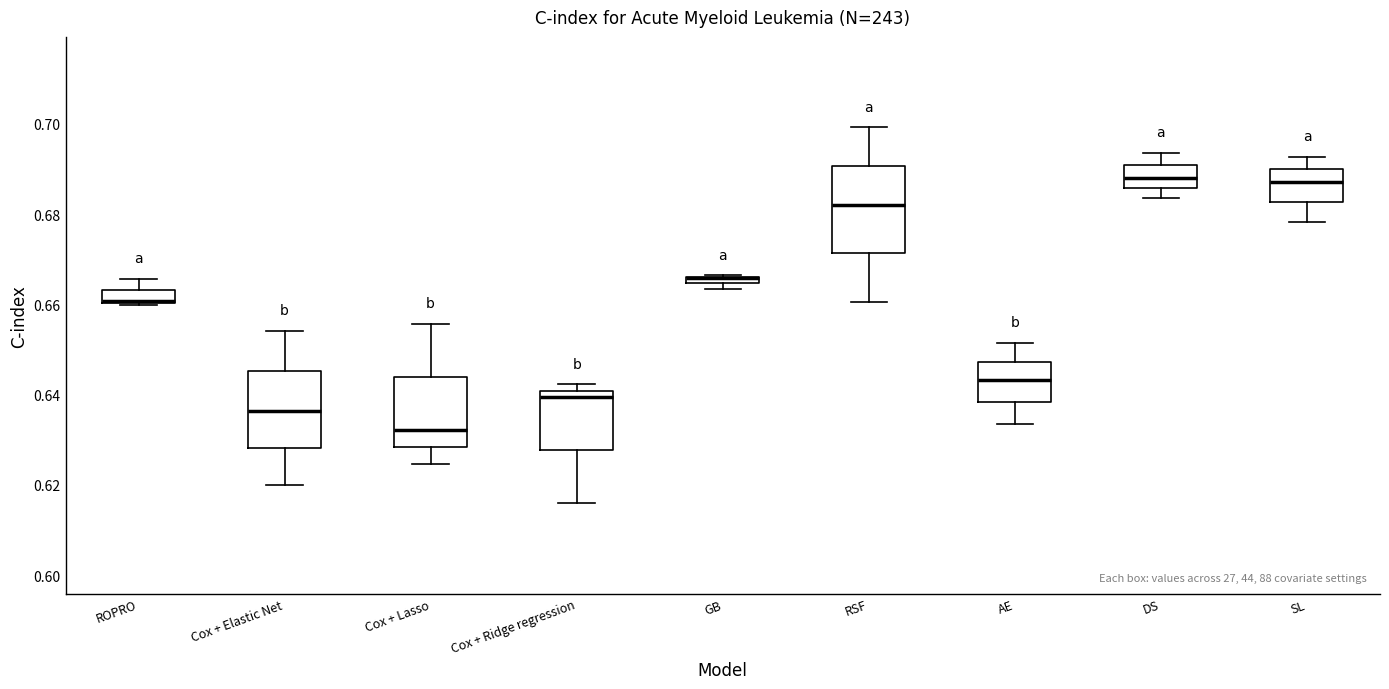

Where is the lower edge of the box for GB on the y-axis? The values are not printed on the chart, so give them approximately, as read against the axis.

0.664